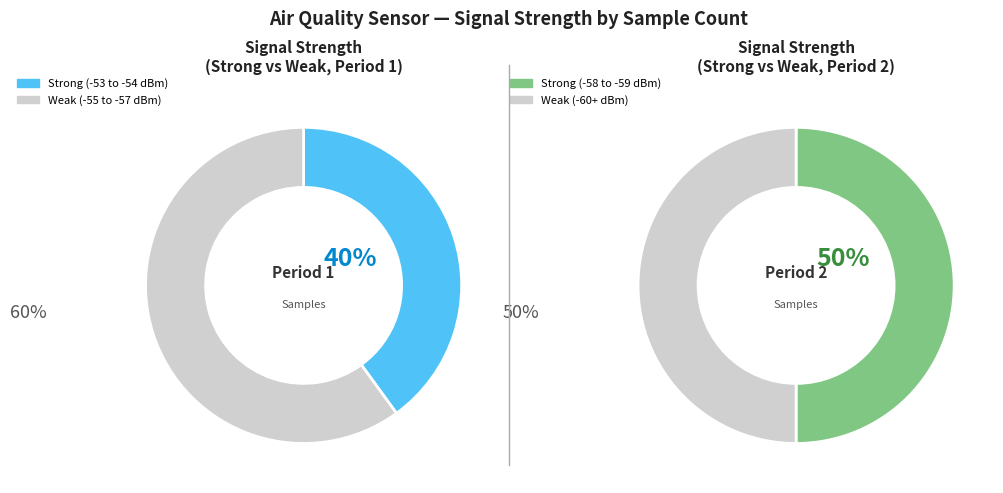

Combined, do Signal -56 and Signal -54 account for over 50%?

No